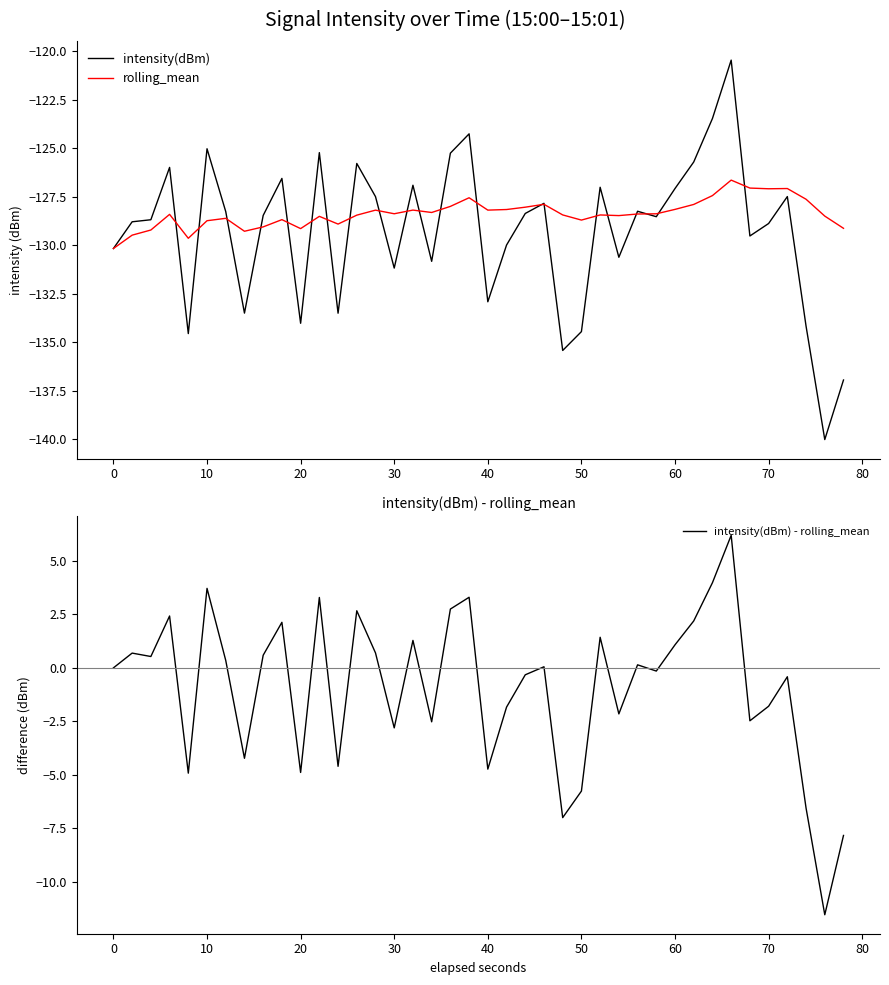

What is the minimum value for rolling_mean?

-130.2